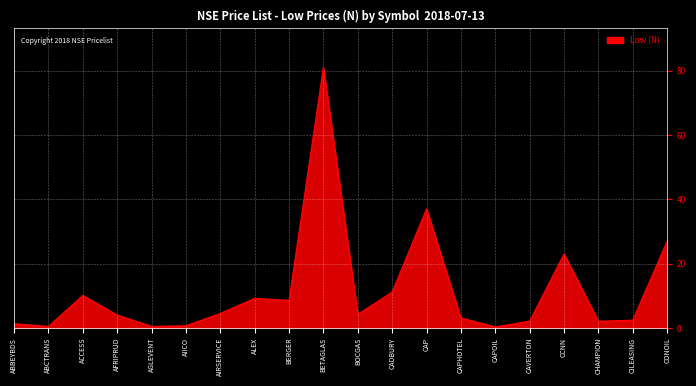

What is the difference between the values at BETAGLAS and ABCTRANS?

80.5